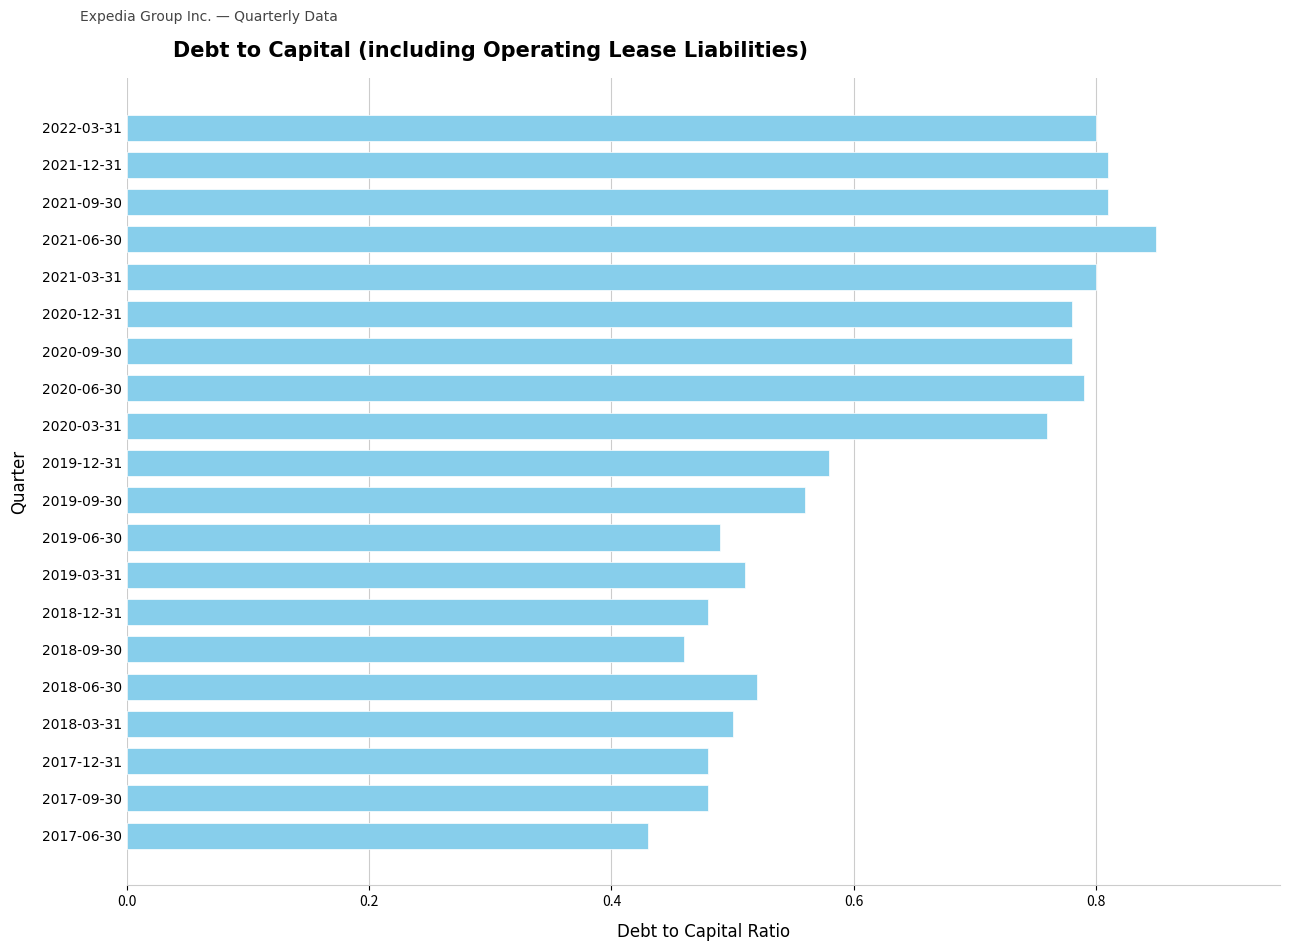

At which label is the value closest to 0?

2017-06-30